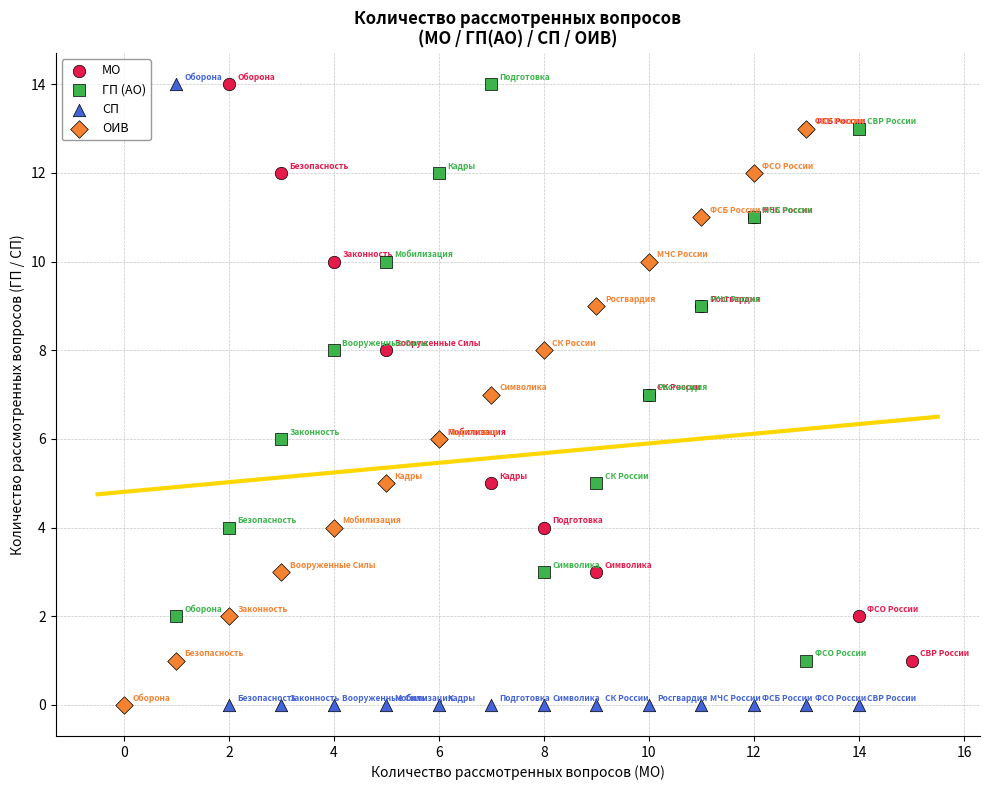

Which series has the widest spread of Y values?

СП